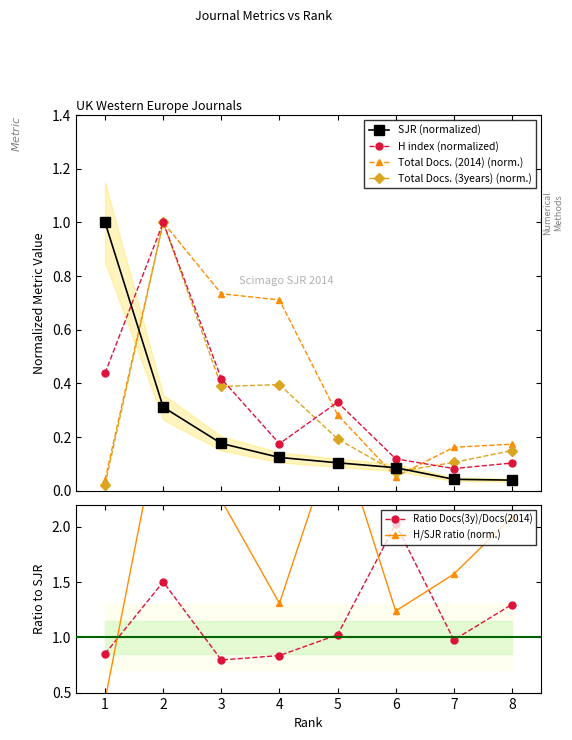

What is the approximate value of H/SJR ratio (norm.) at 7?

1.6